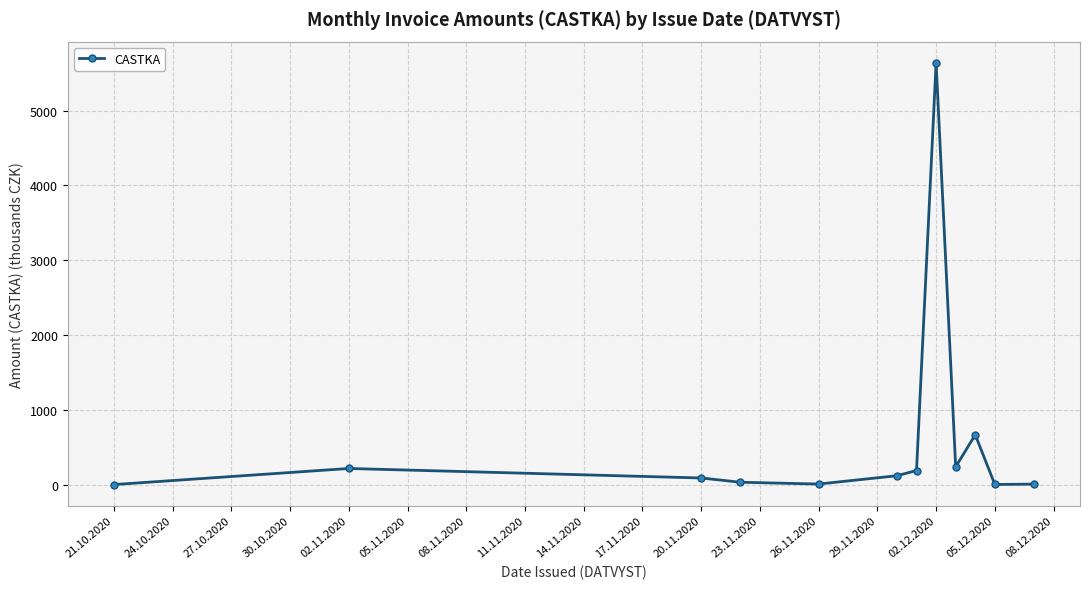

How many data points are above 120?

6